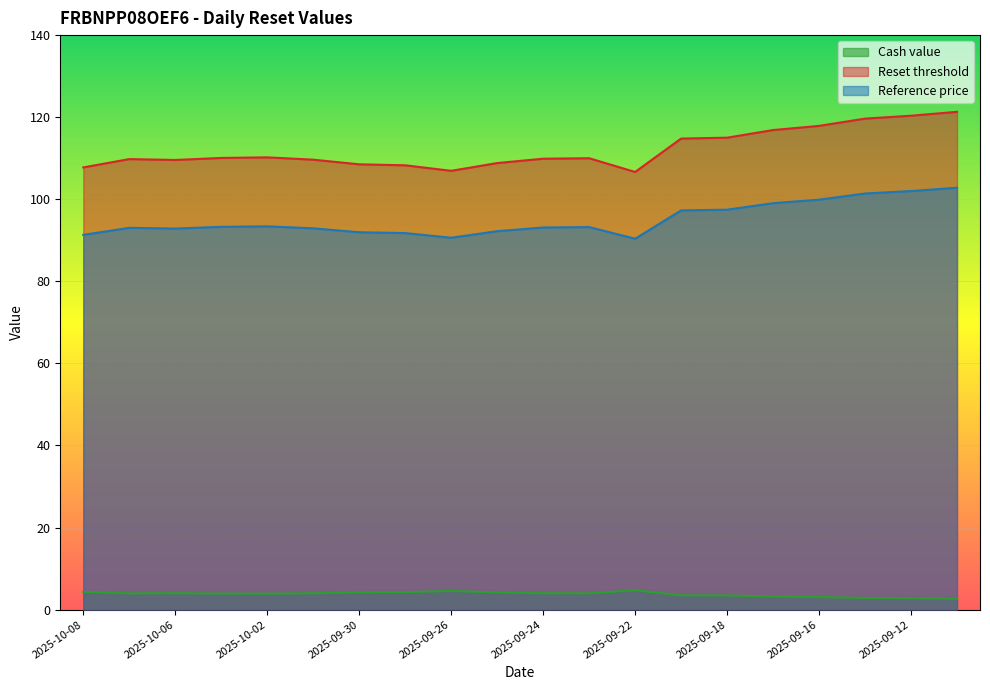

Does the chart display data point markers on the line(s)?

No